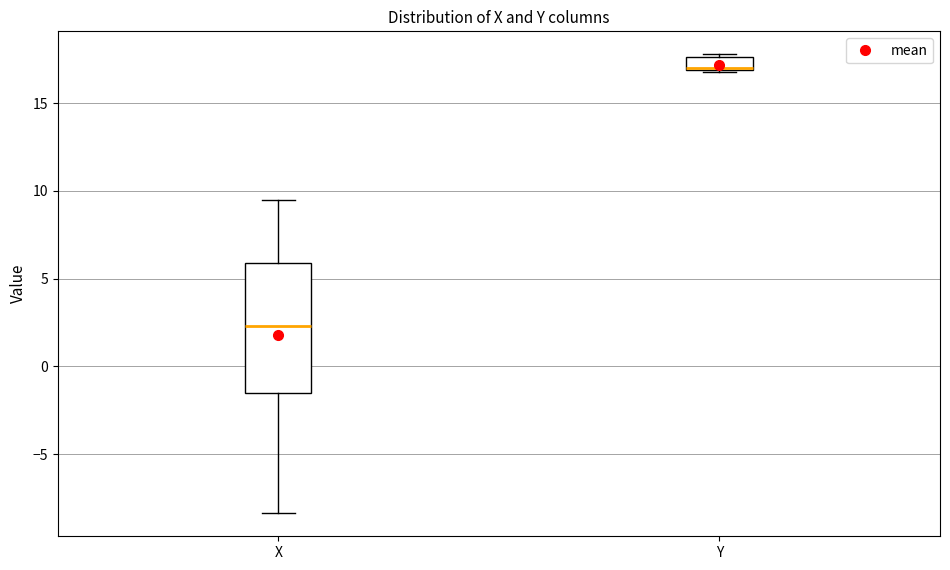

Comparing the boxes themselves (not the whiskers), which one is the tallest?

X